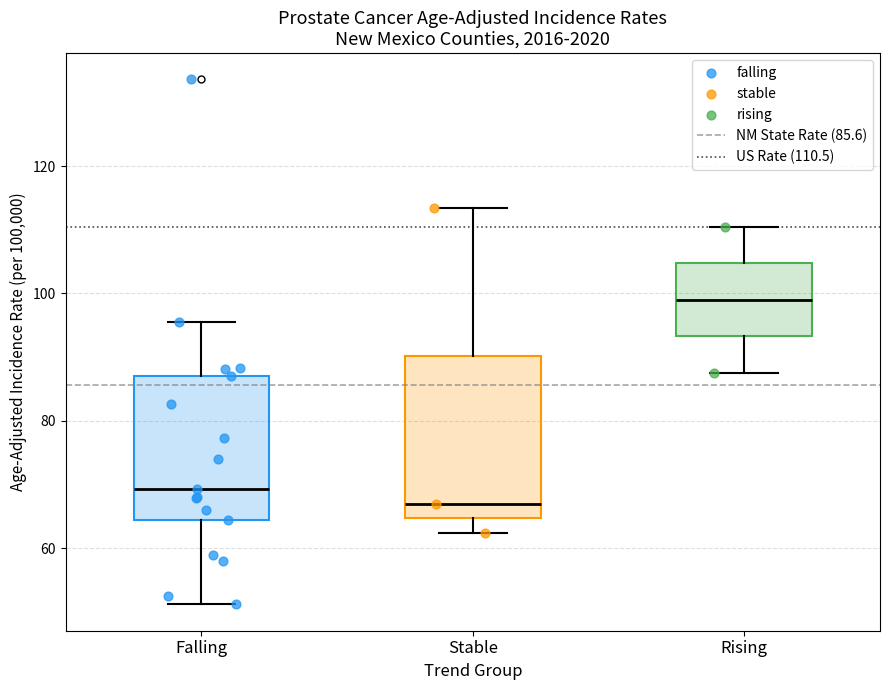

Reading left to right, read every box against the y-axis: the position of its median line, the range the box covers, and the ends of its whiskers. The values are not printed on the chart, so give them approximately, as read against the axis.

Falling: median 70, box 64 to 88, whiskers 52 to 96
Stable: median 68, box 64 to 90, whiskers 62 to 114
Rising: median 100, box 94 to 104, whiskers 88 to 110